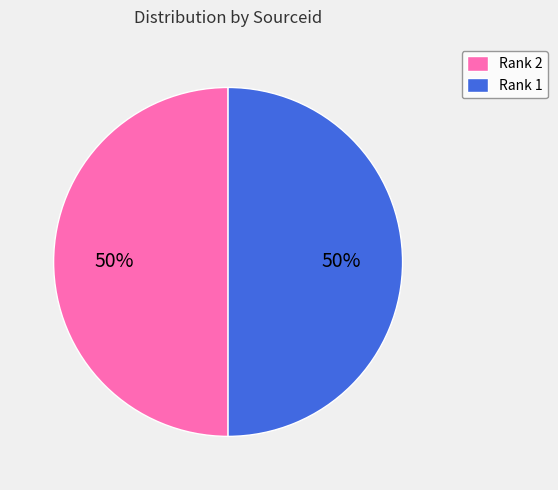

Do Rank 1 and Rank 2 together represent more than half of the pie?

Yes